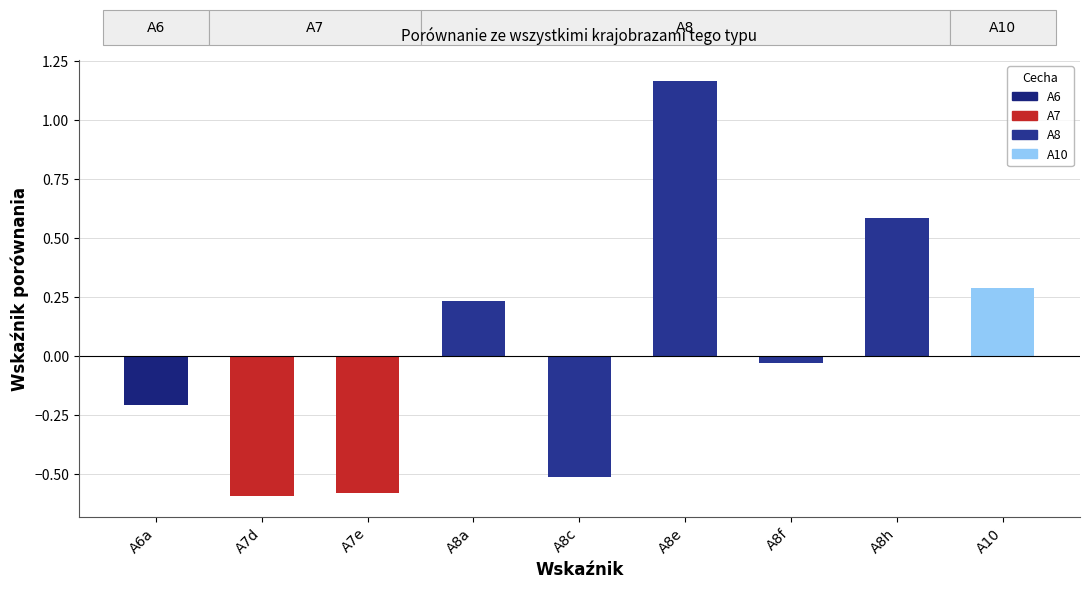

What is the smallest value displayed?

-0.6